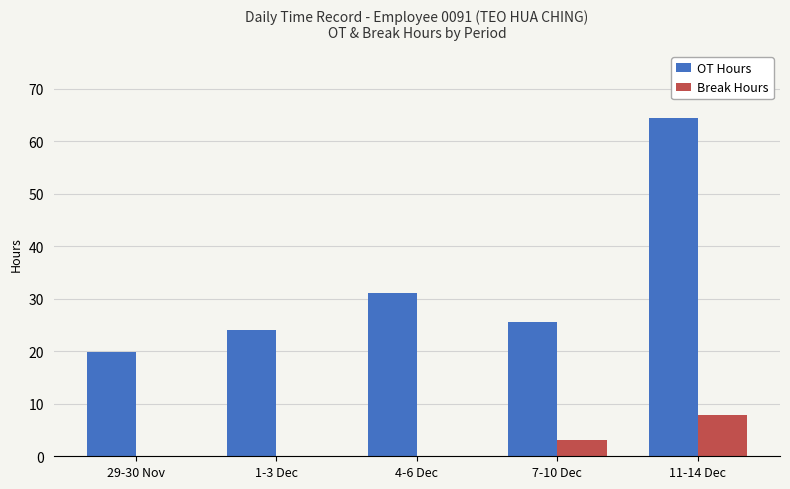

What is the greatest value displayed?

64.3